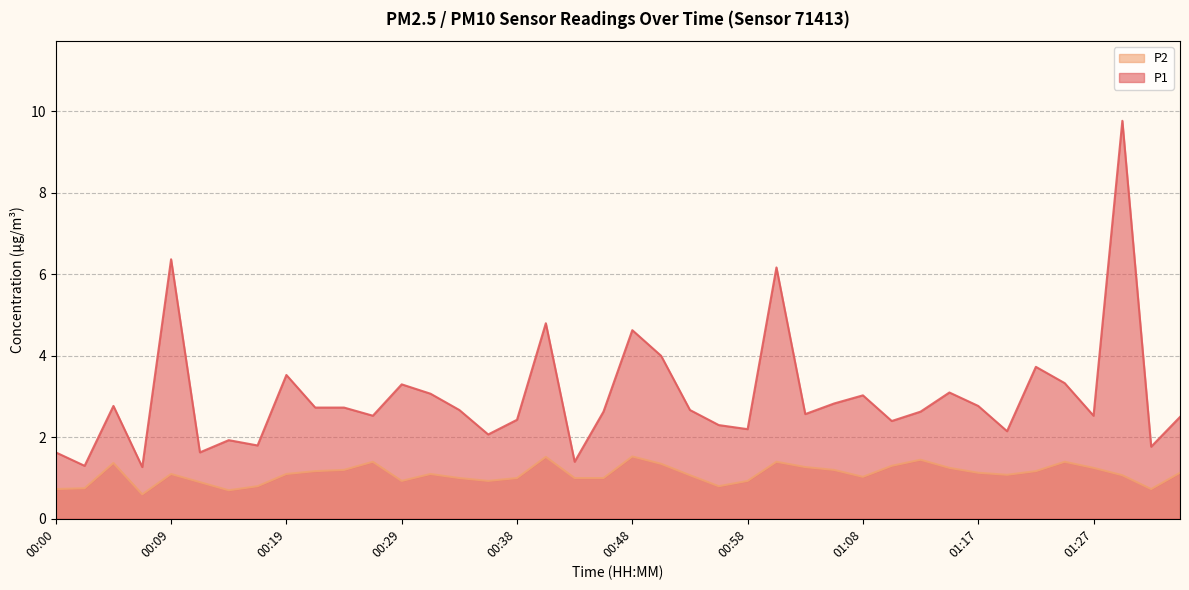

What is the lowest value of the P1 series?

1.3